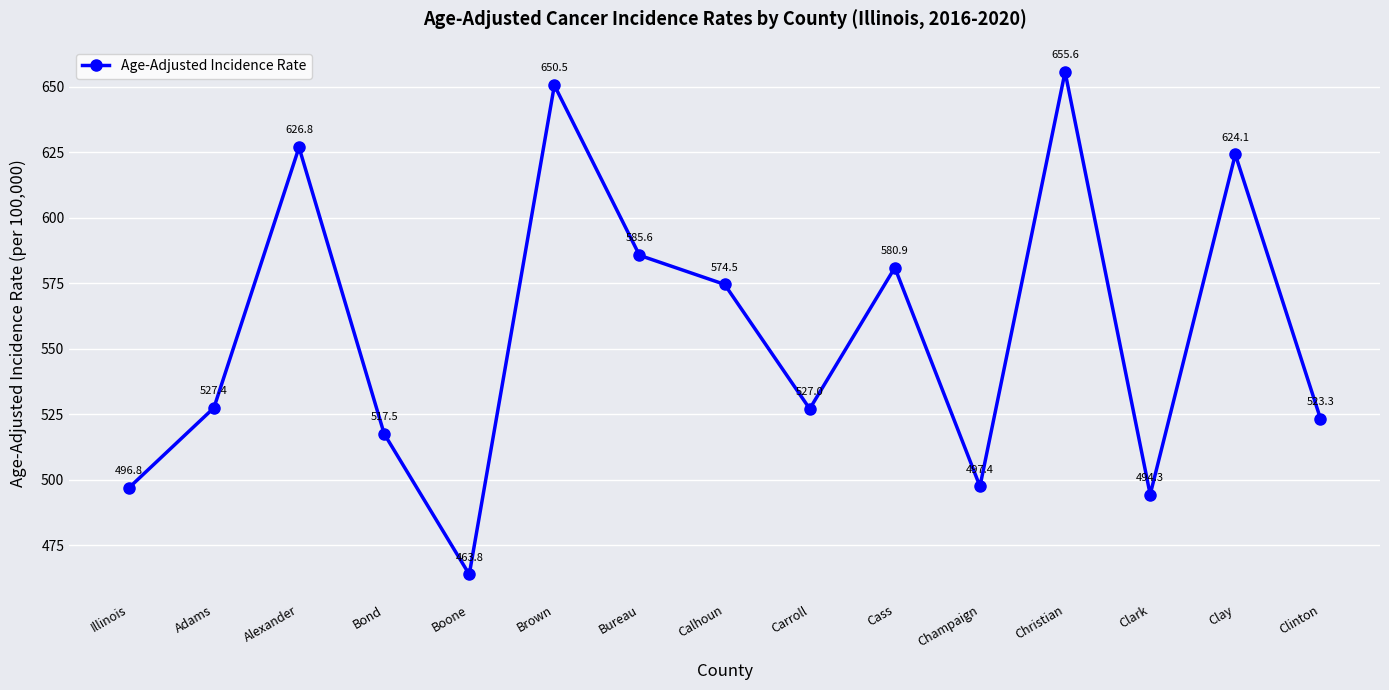

Reading right to left, extract all data points from this chart.

Clinton=523.3	Clay=624.1	Clark=494.3	Christian=655.6	Champaign=497.4	Cass=580.9	Carroll=527.0	Calhoun=574.5	Bureau=585.6	Brown=650.5	Boone=463.8	Bond=517.5	Alexander=626.8	Adams=527.4	Illinois=496.8